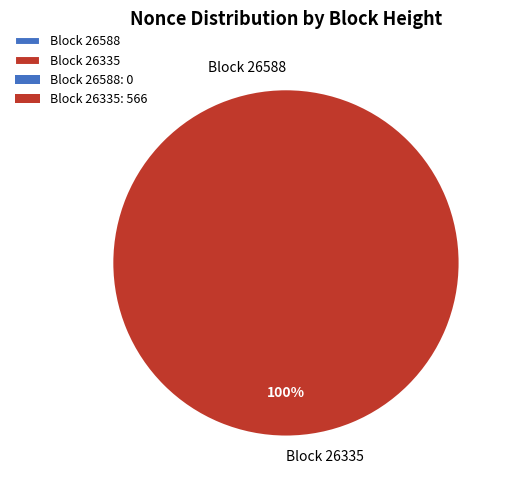

Which category has the smallest portion of the pie?

26588